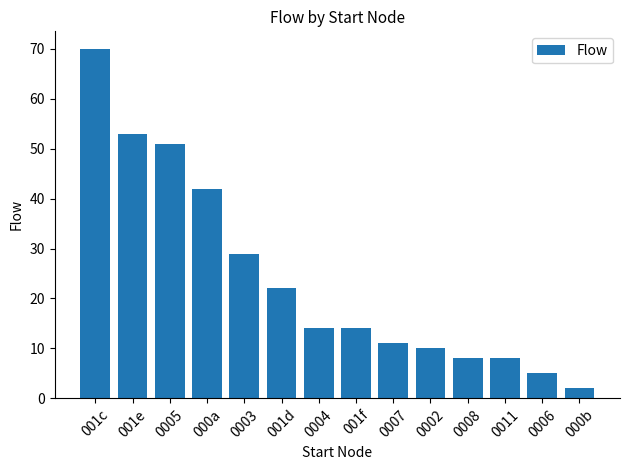

Reading left to right, what are all the values shown in this chart?

70	53	51	42	29	22	14	14	11	10	8	8	5	2